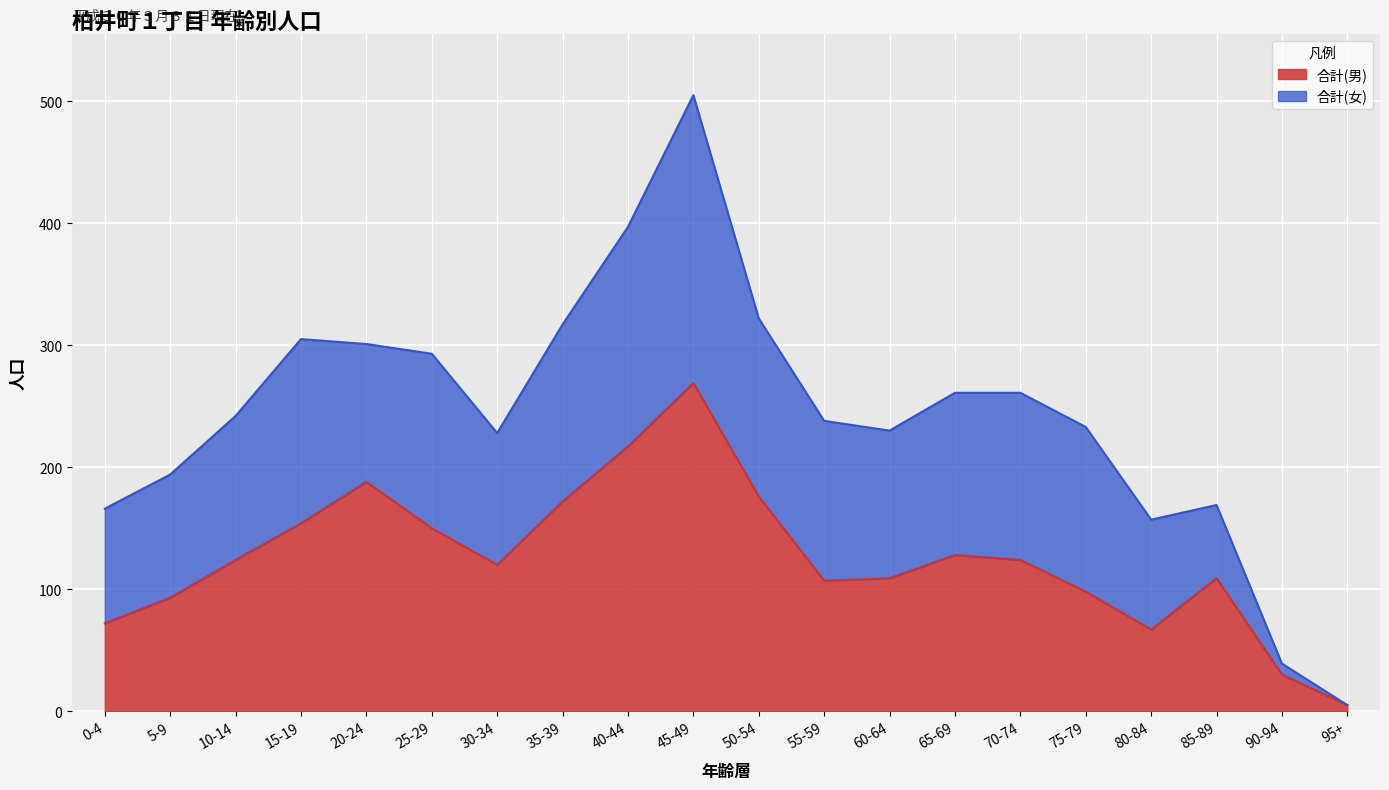

True or false: there are more than 1 points higher than both neighbors.

True